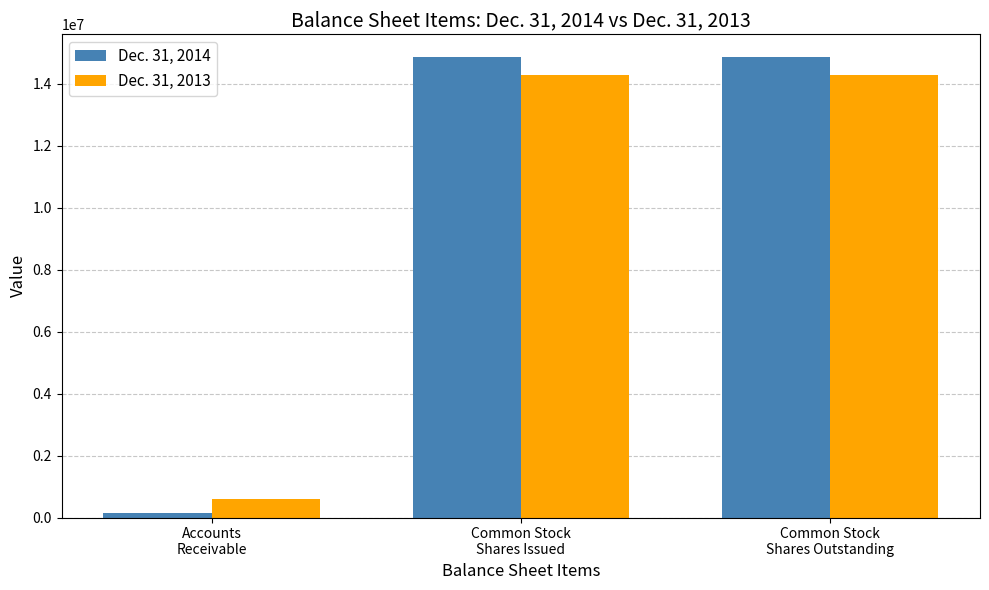

Is the value of Dec. 31, 2013 at Common Stock
Shares Issued greater than the value of Dec. 31, 2014 at Accounts
Receivable?

Yes